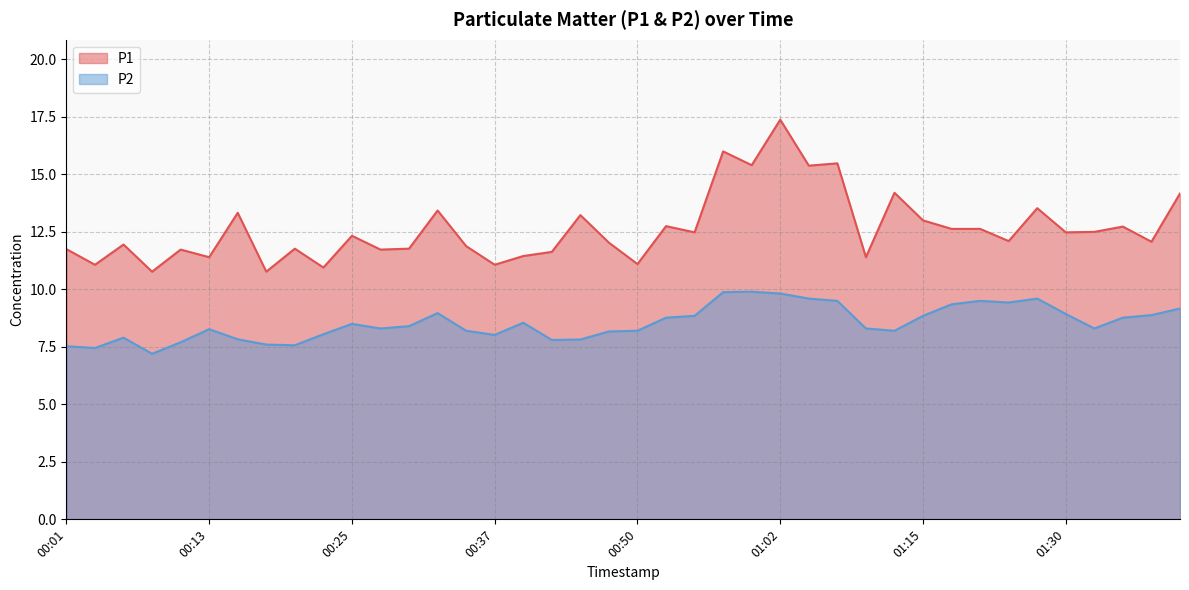

What is the greatest value displayed?

17.4